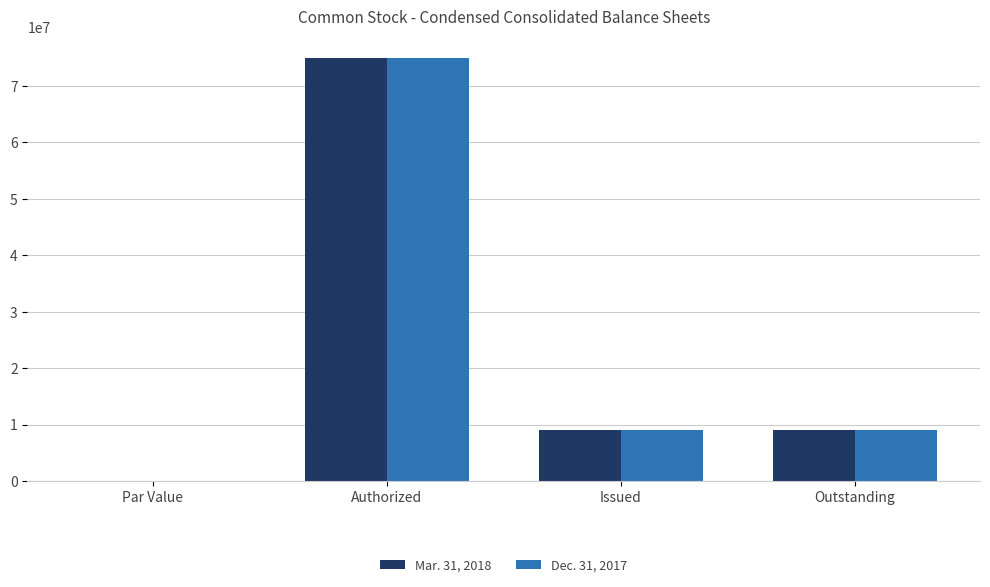

At which category is the sum across all series the highest?

Authorized